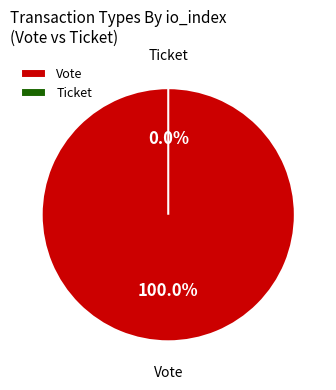

True or false: Ticket accounts for 0% of the total.

True